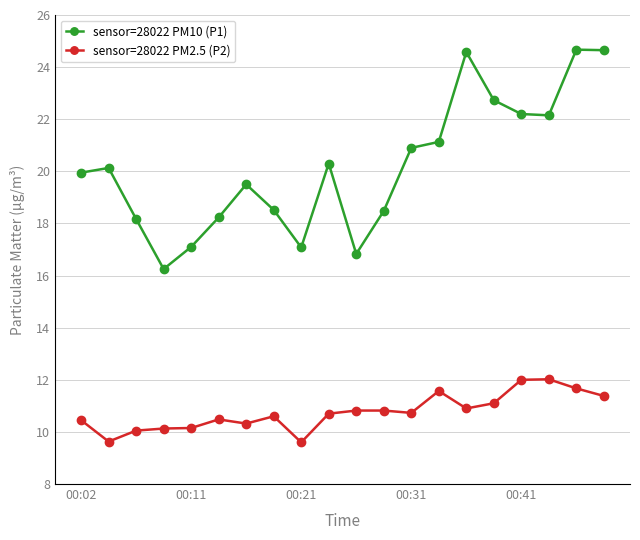

What is the minimum value for sensor=28022 PM2.5 (P2)?

9.6